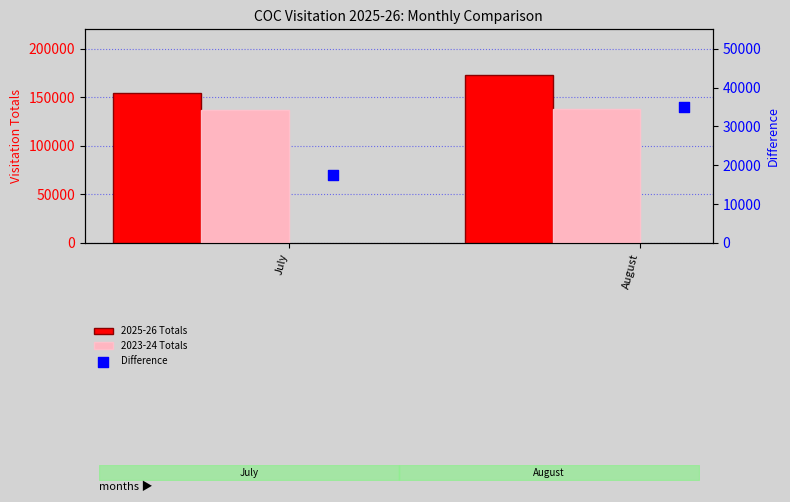

What are all the series names shown in the legend?

2025-26 Totals, 2023-24 Totals, Difference